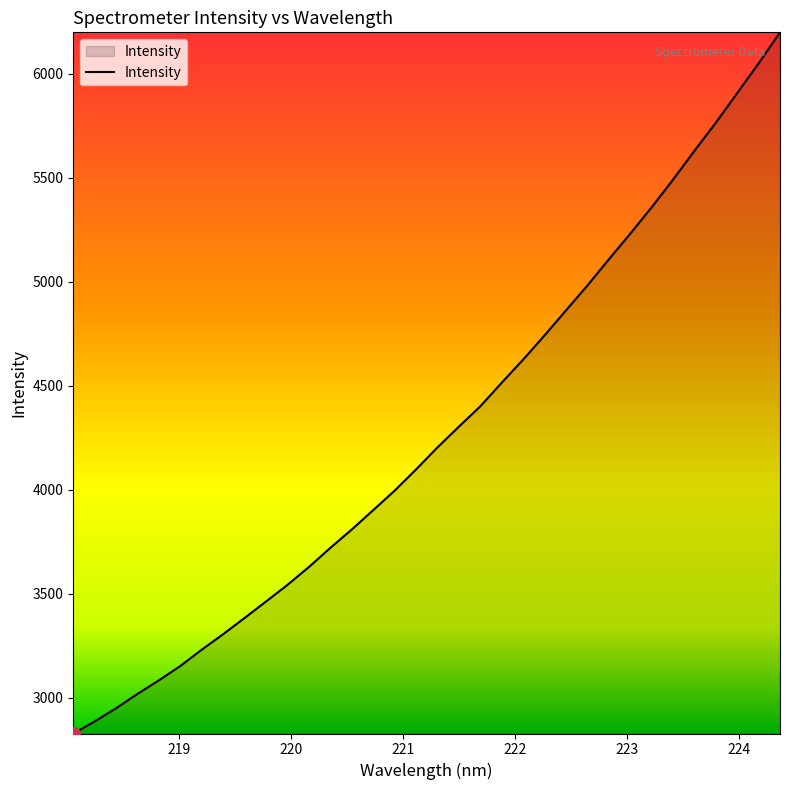

What is the difference between the maximum and minimum values?

3370.8